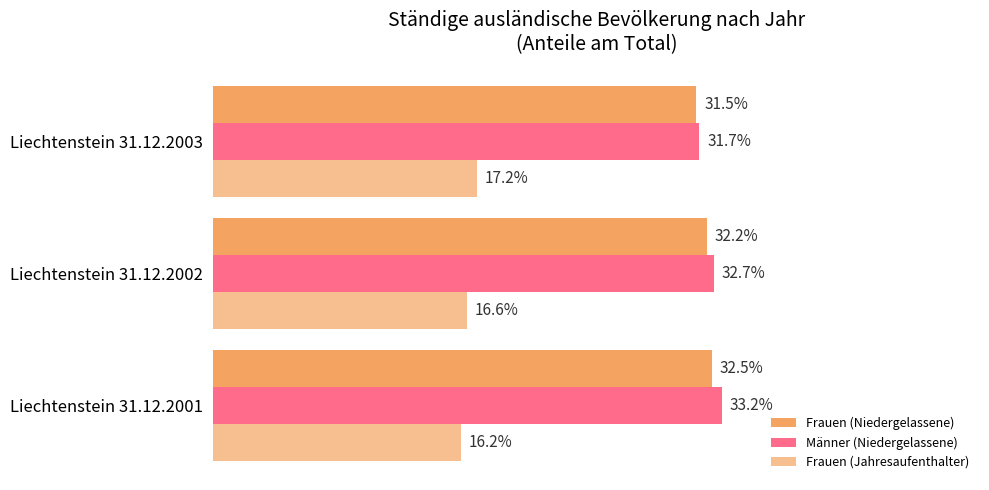

What is the difference between the second highest and minimum values in the Frauen (Jahresaufenthalter) series?

0.4